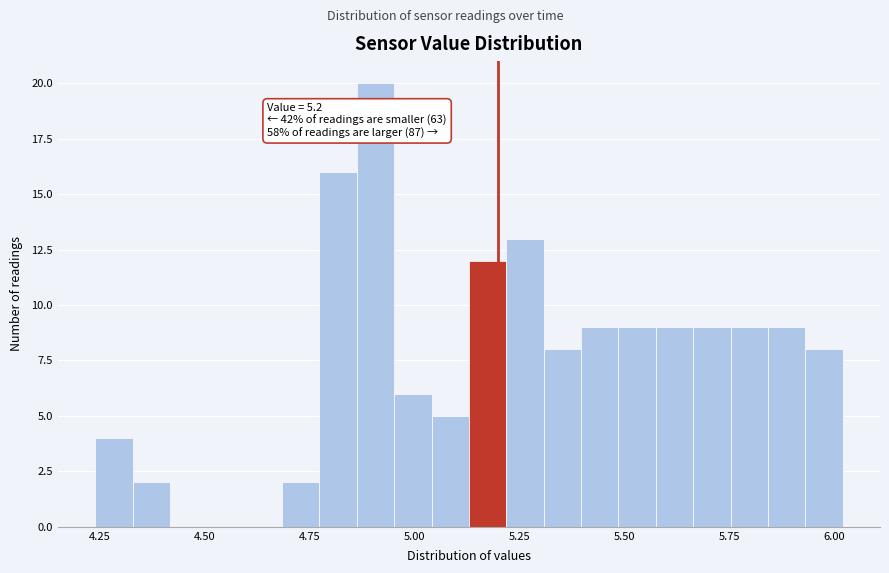

Read against the x-axis, roughly where is the centre of the tallest bar?

4.90